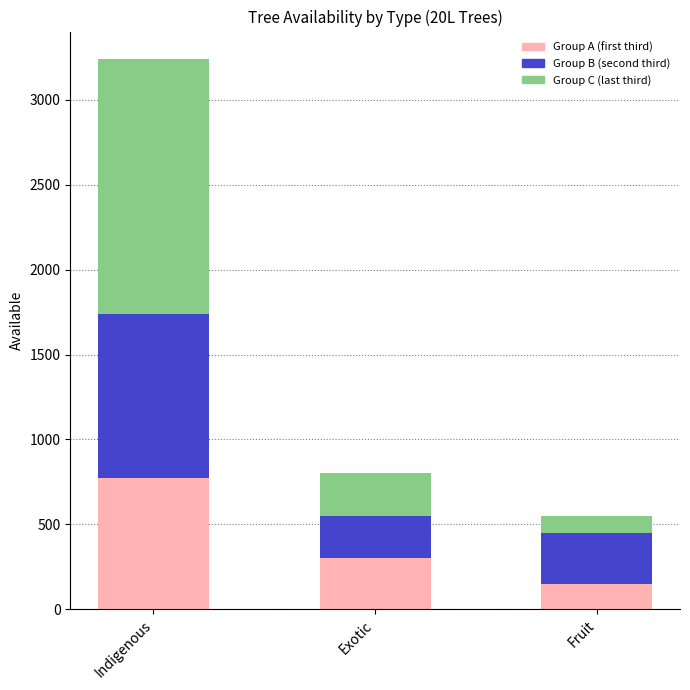

The value of Group A (first third) at Fruit is 150. True or false?

True